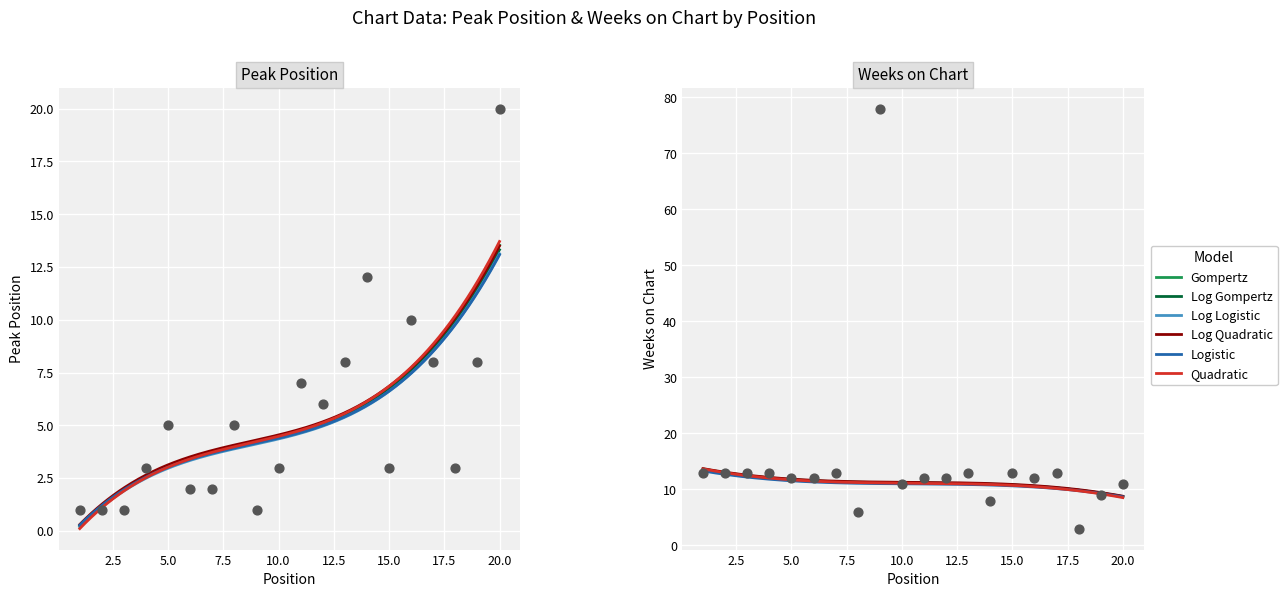

Which series has the largest Y range (max minus min)?

Weeks on Chart